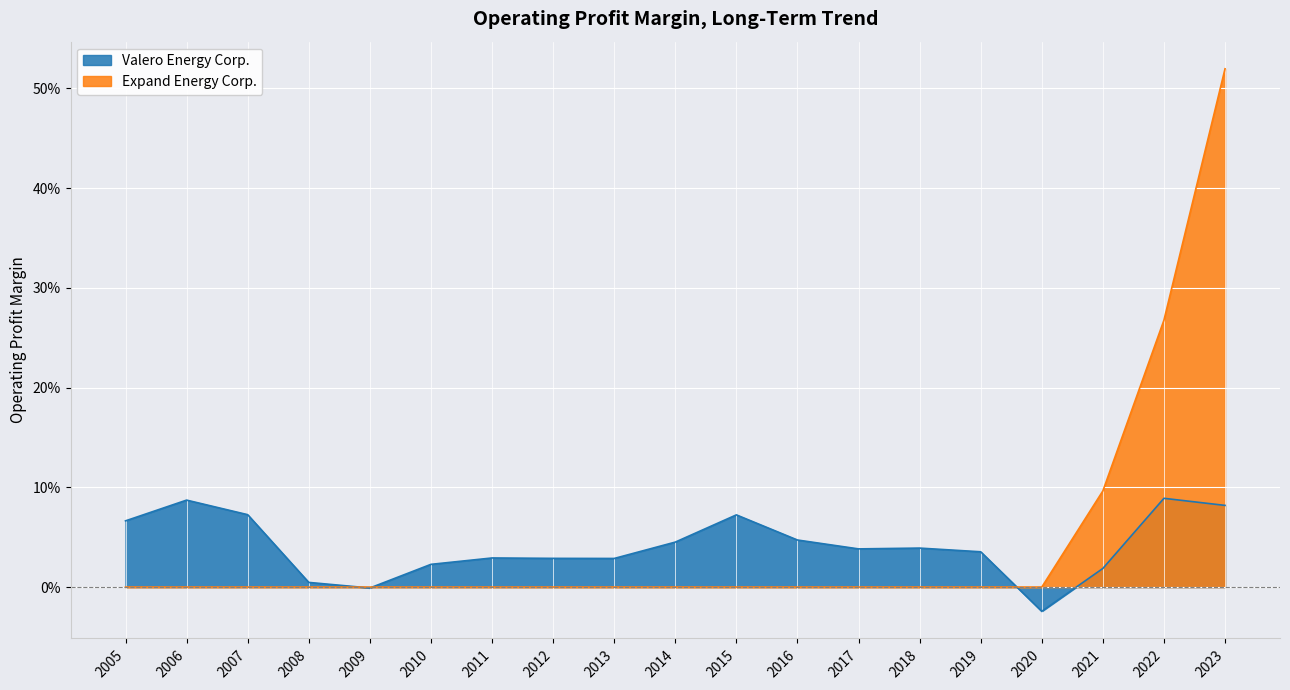

Which series has the largest total across all categories?

Expand Energy Corp.